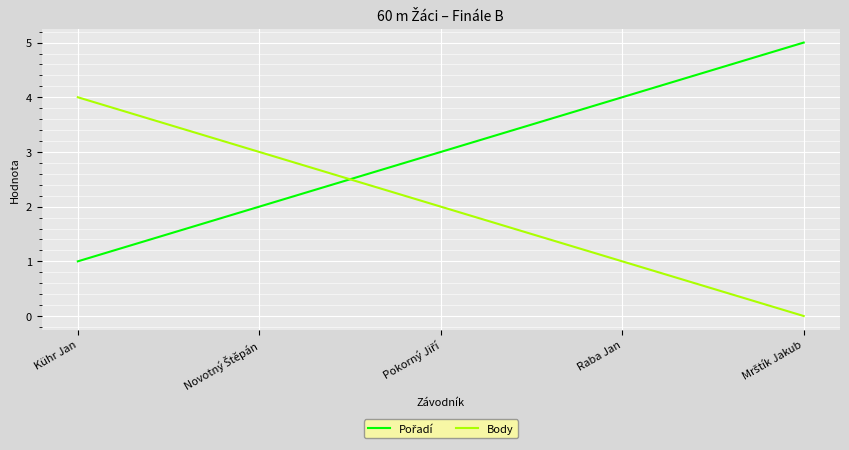

The Body series shows 4 at Kühr Jan. True or false?

True